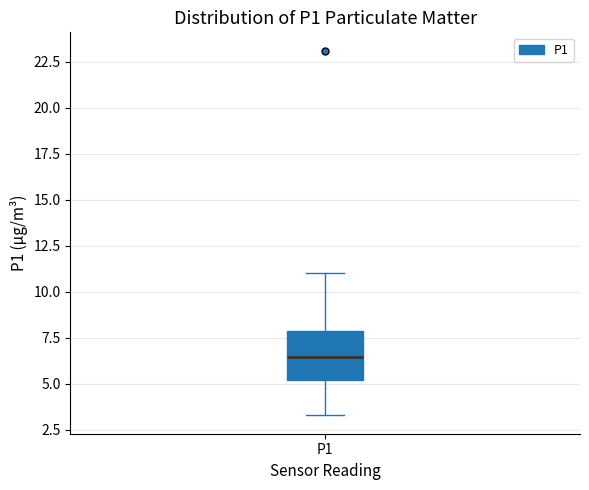

Read this box plot against the y-axis: the position of the median line, the range covered by the box, and the ends of both whiskers. The values are not printed on the chart, so give them approximately, as read against the axis.

median 6.5, box 5.0 to 8.0, whiskers 3.5 to 11.0